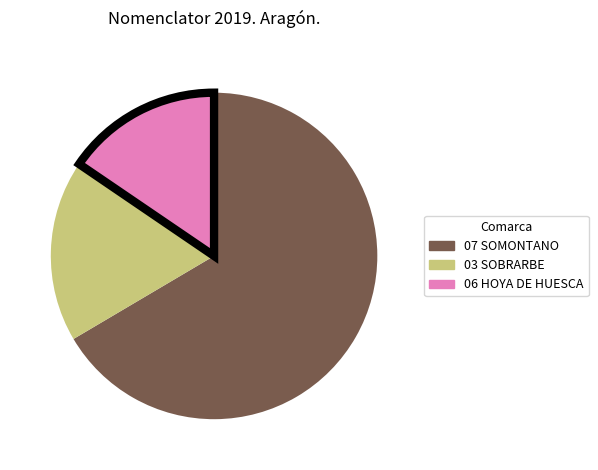

Is there any slice that represents more than half of the pie?

Yes